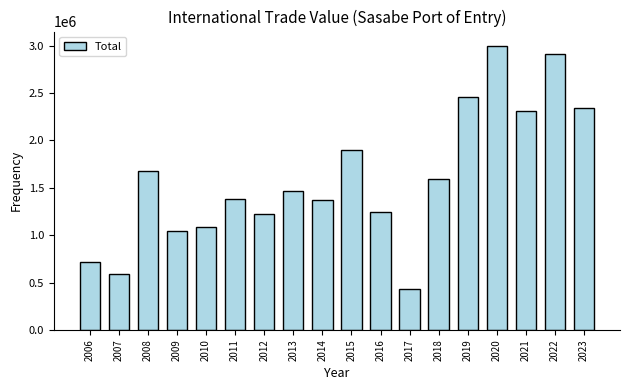

True or false: the data shows 1470668 at 2013.

True